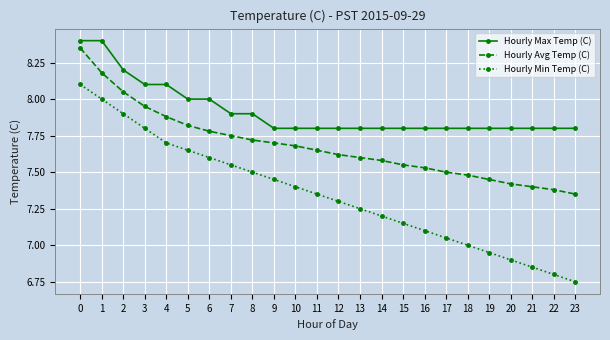

The value of Hourly Max Temp (C) at 19 is 13.7. True or false?

False